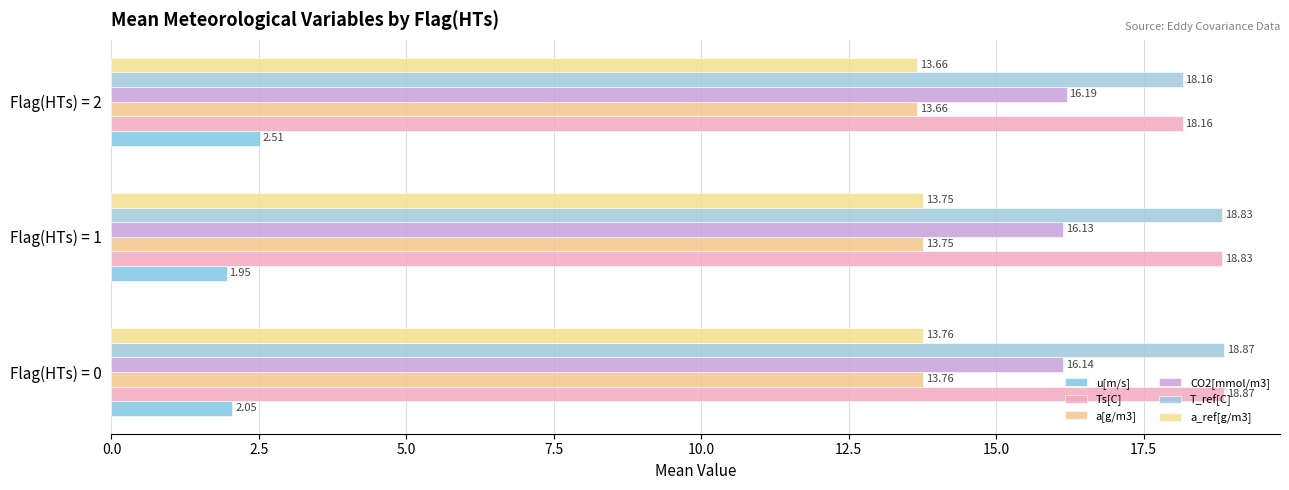

How many series are shown in this chart?

6